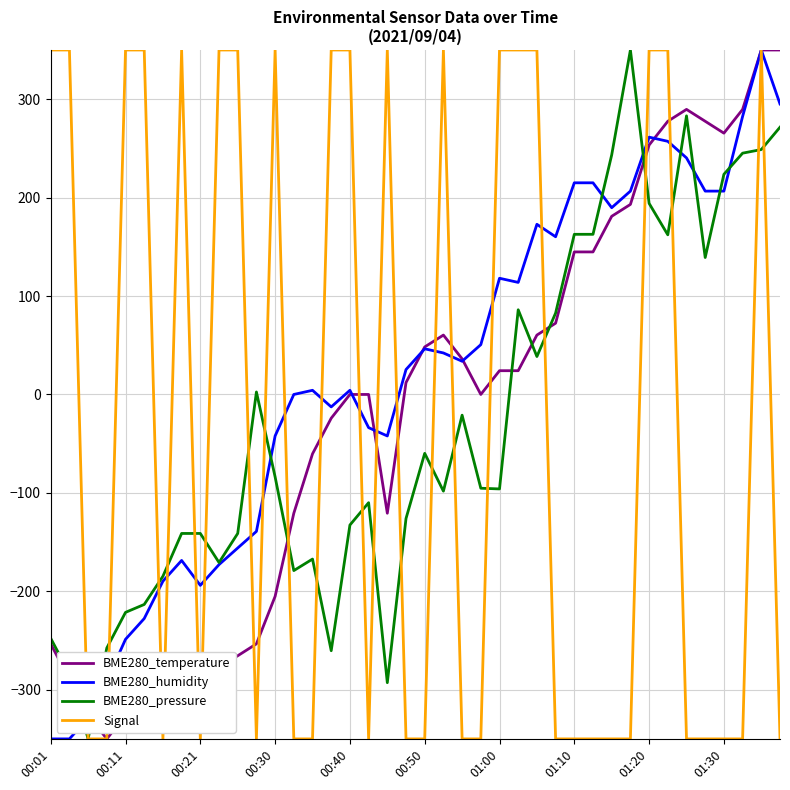

Which series has the largest total across all categories?

BME280_humidity